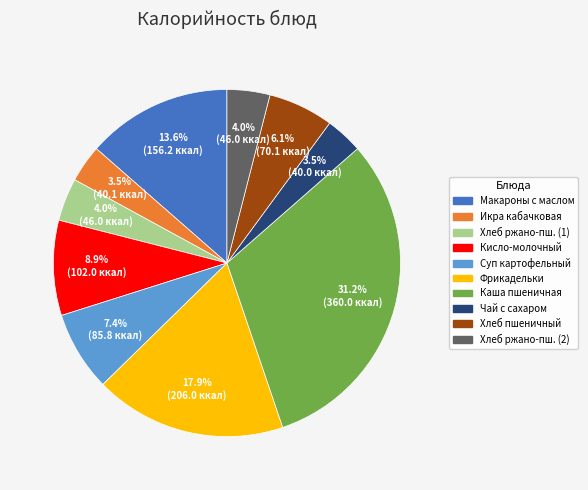

Does any single category account for the majority?

No